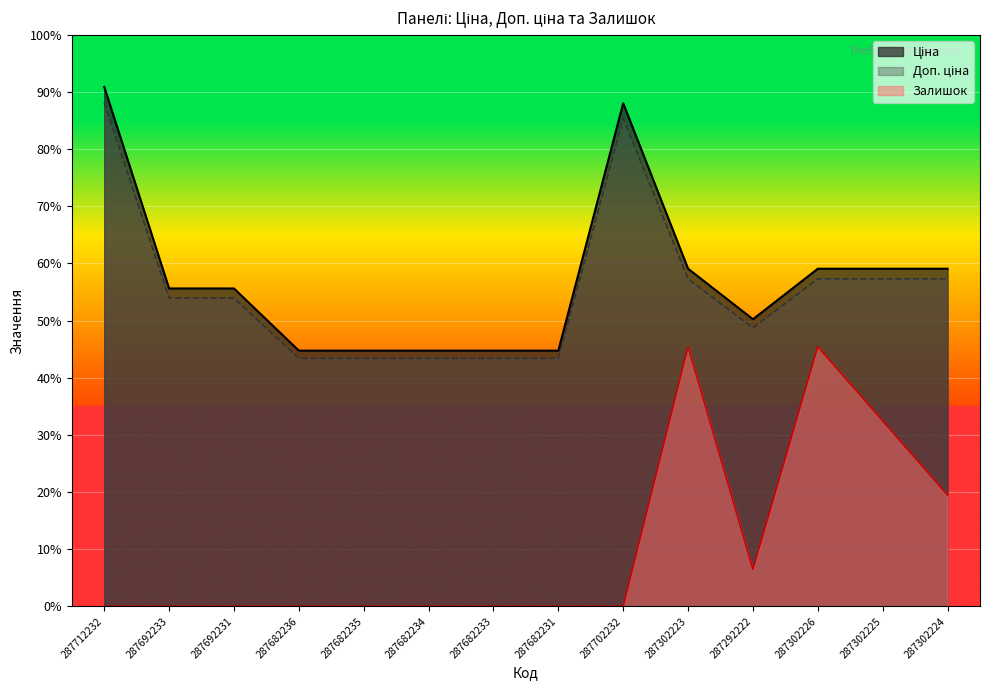

In Залишок, how many points are lower than both neighbors (excluding endpoints)?

1